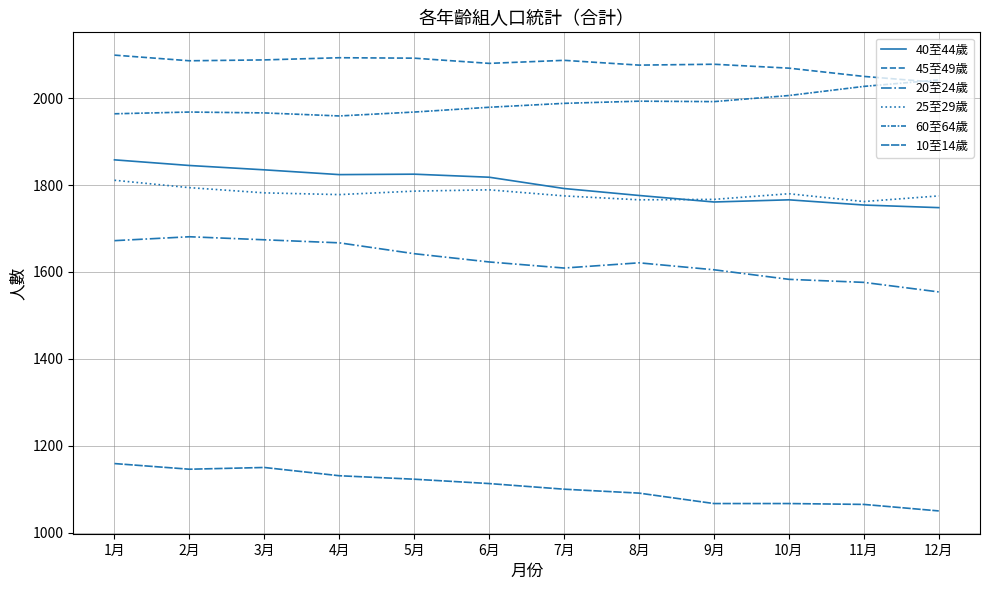

Reading right to left, extract all data points from this chart.

40至44歲: 1748	1754	1766	1761	1776	1792	1818	1825	1824	1835	1845	1858
45至49歲: 2036	2050	2069	2078	2076	2087	2080	2092	2093	2088	2086	2099
20至24歲: 1554	1576	1583	1605	1621	1609	1623	1642	1667	1674	1681	1672
25至29歲: 1775	1762	1780	1767	1766	1775	1789	1786	1778	1782	1794	1811
60至64歲: 2042	2027	2006	1992	1993	1988	1979	1968	1959	1966	1968	1964
10至14歲: 1050	1065	1067	1067	1091	1100	1113	1123	1131	1150	1146	1159